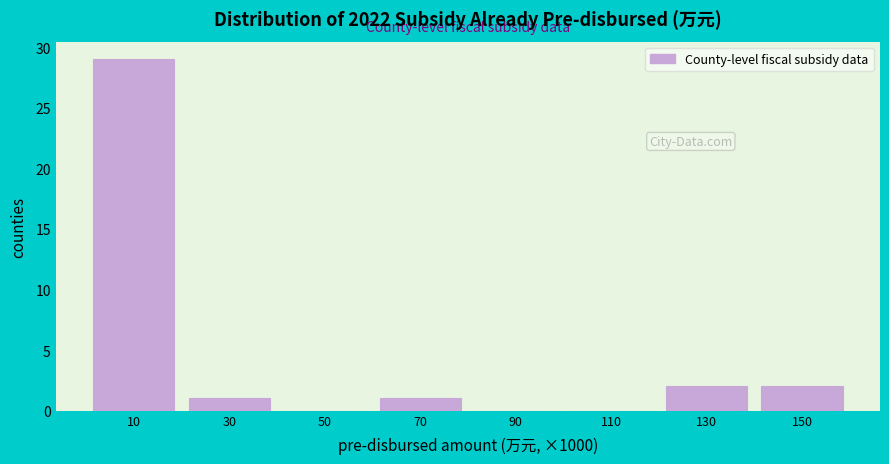

Reading right to left, transcribe all the data shown in this chart.

150=2	130=2	110=0	90=0	70=1	50=0	30=1	10=29